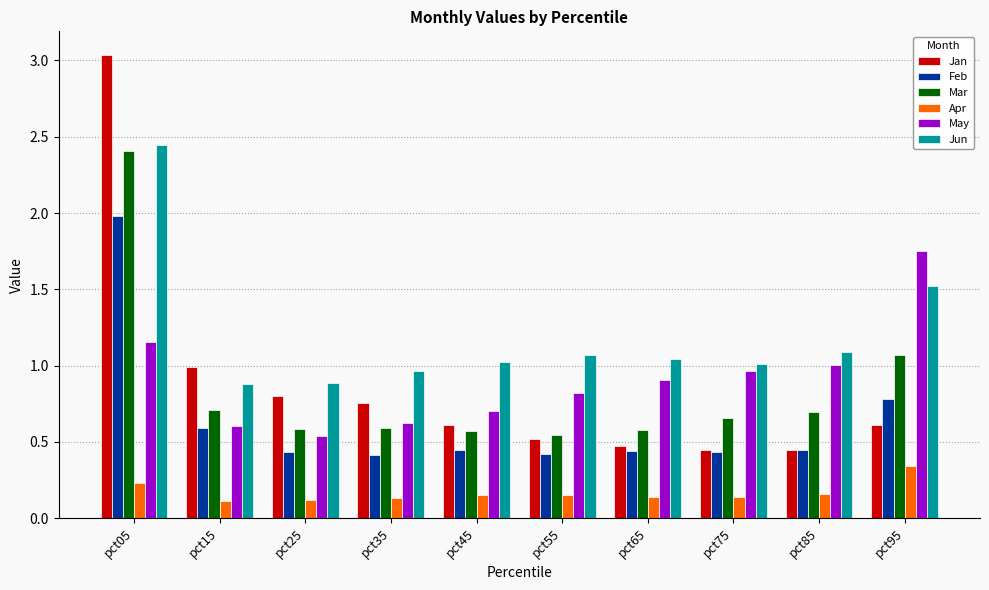

At which category does the chart reach its peak across all series?

pct05